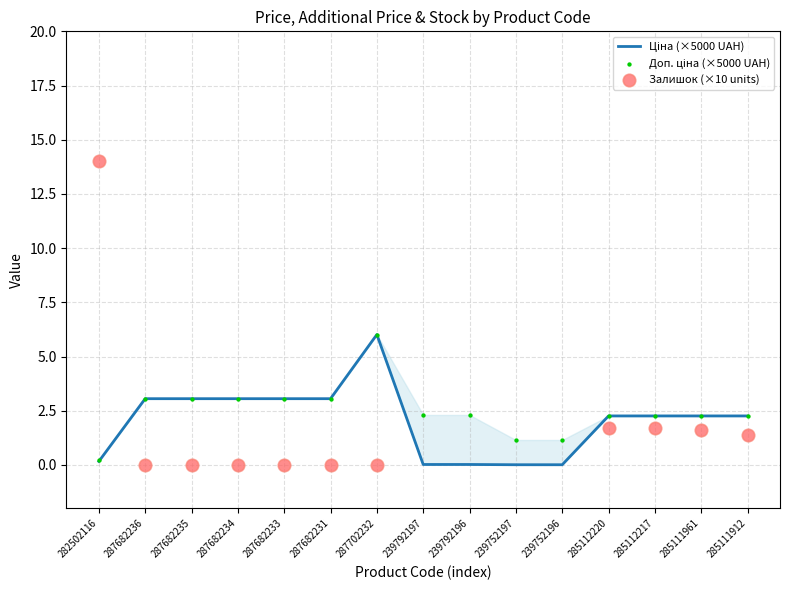

Which series reaches the minimum Y coordinate?

Залишок (×10 units)